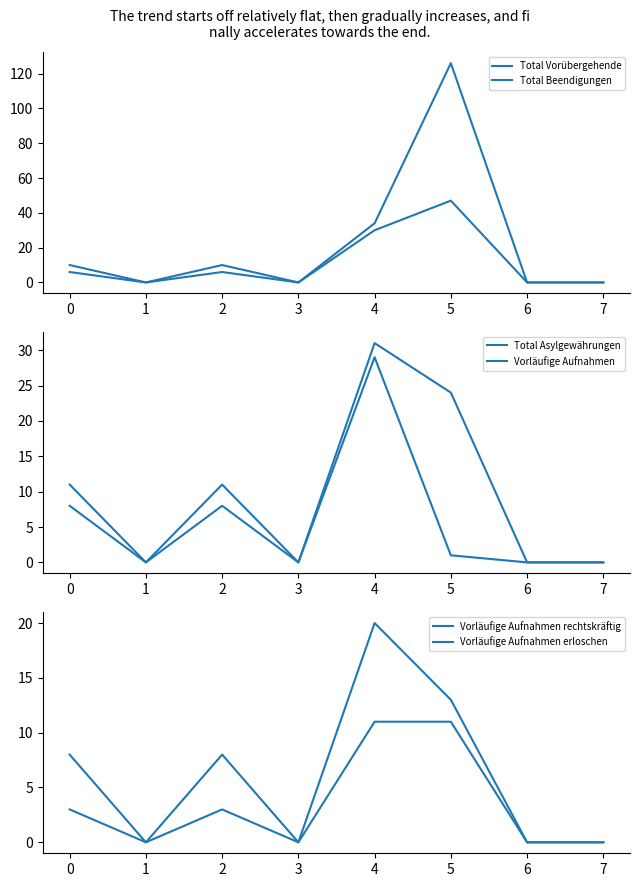

Which series has the largest total across all categories?

Total Beendigungen